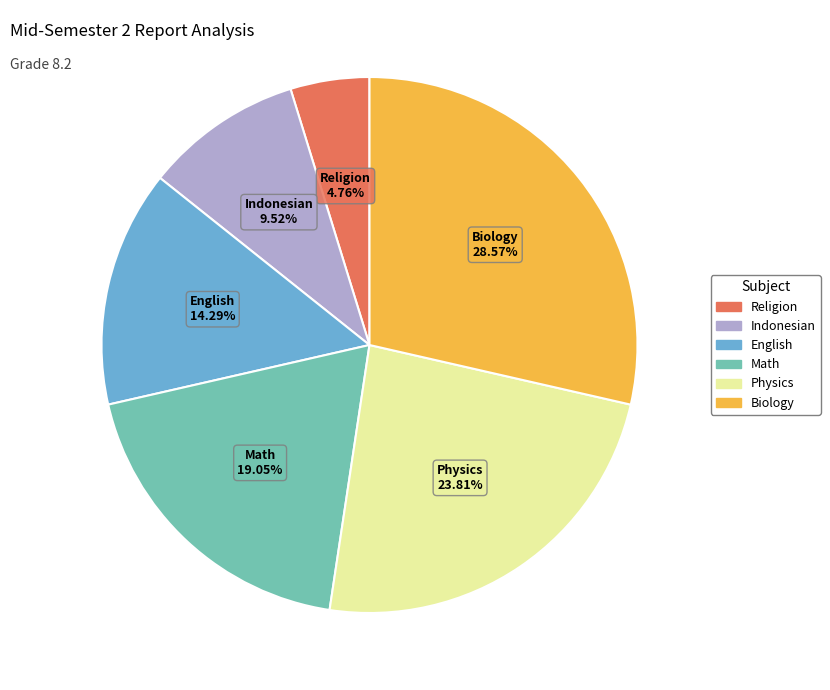

To the nearest percent, what percentage of the pie is Math?

19%